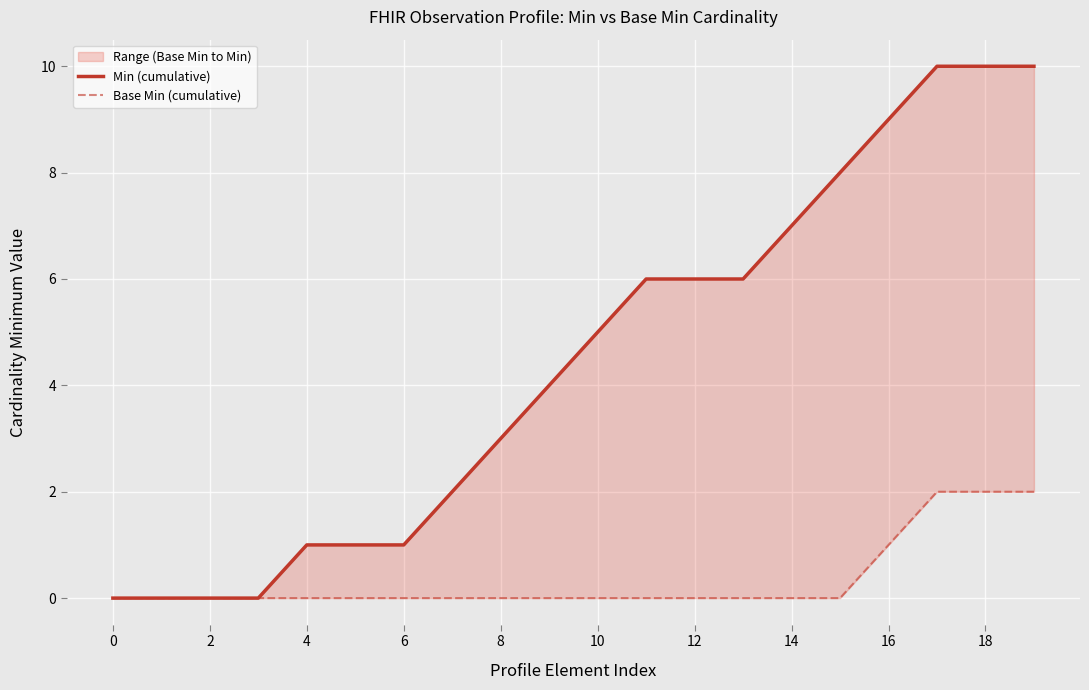

The Base Min (cumulative) series shows -1 at 2. True or false?

False